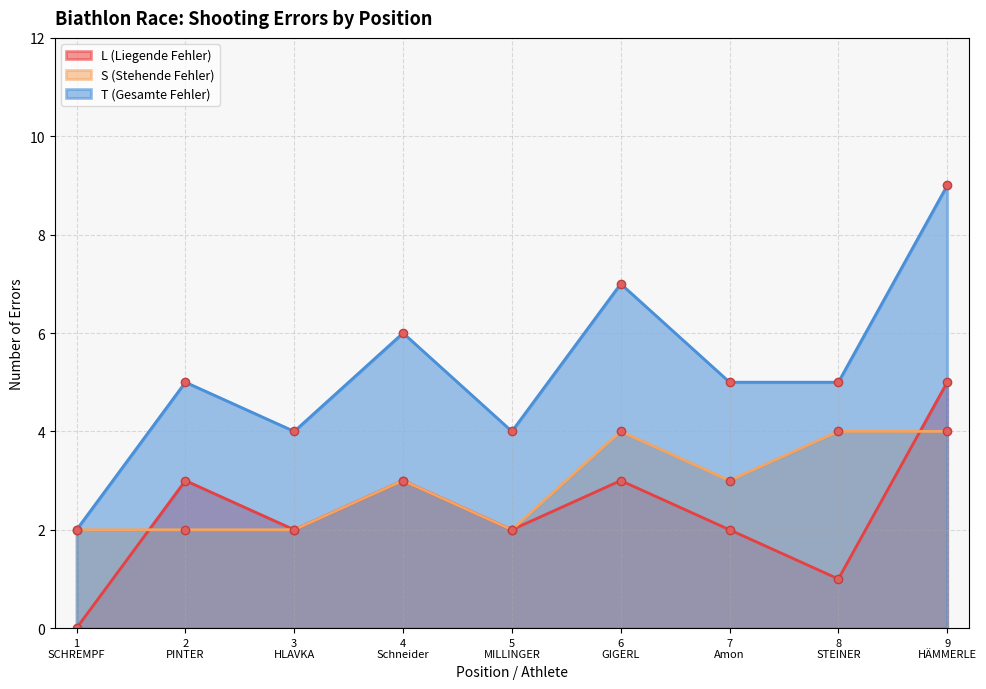

What is the total value across all series at 4
Schneider?

12